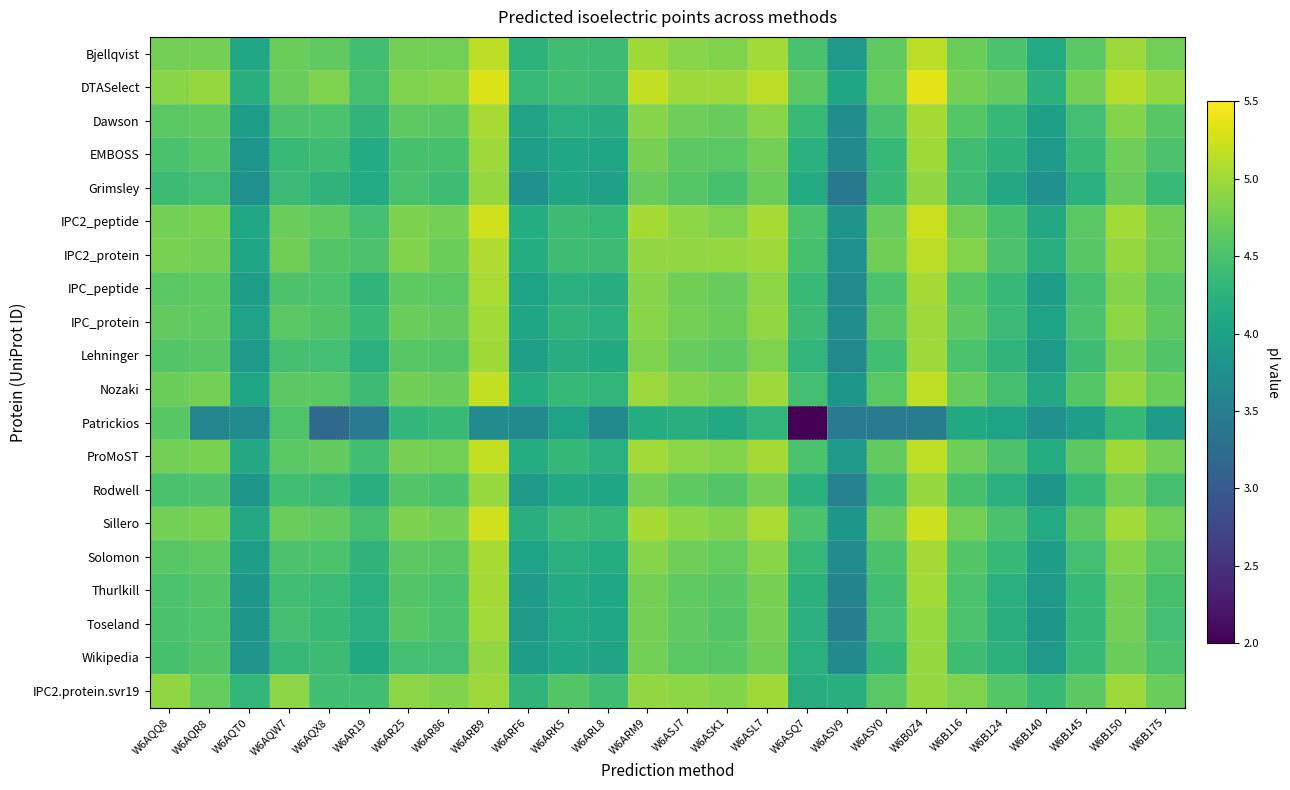

What is the total value across all series at W6B140?

80.3